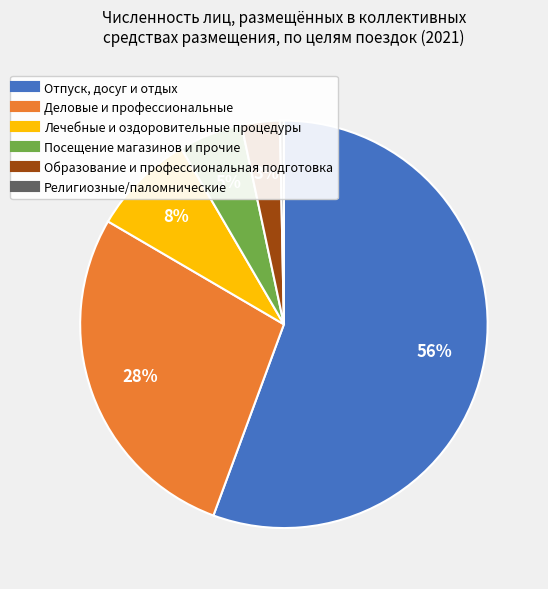

What is the largest slice in the pie chart?

Отпуск, досуг и отдых